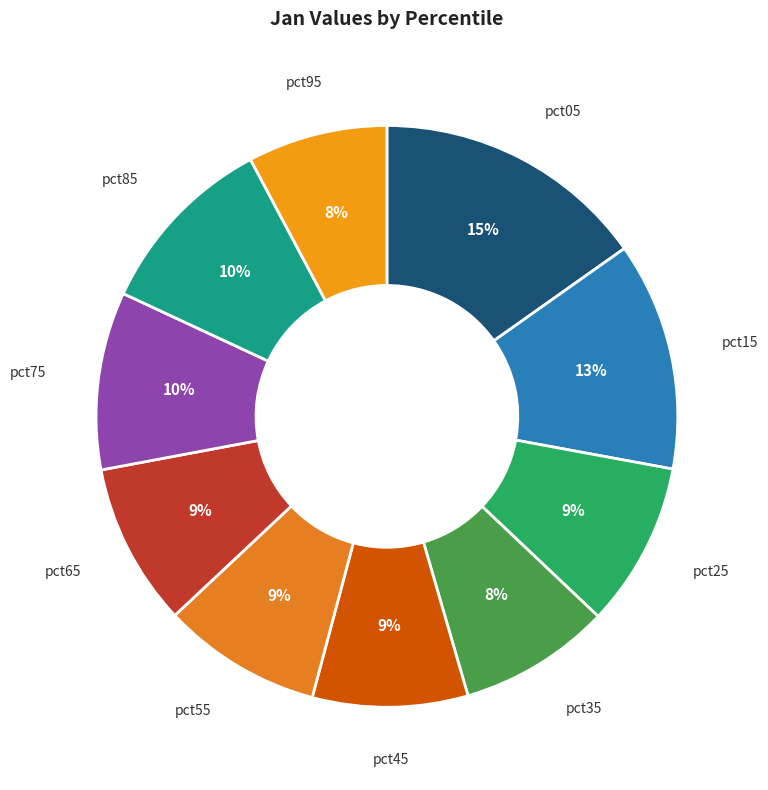

The pct85 slice represents 10% of the pie. True or false?

True